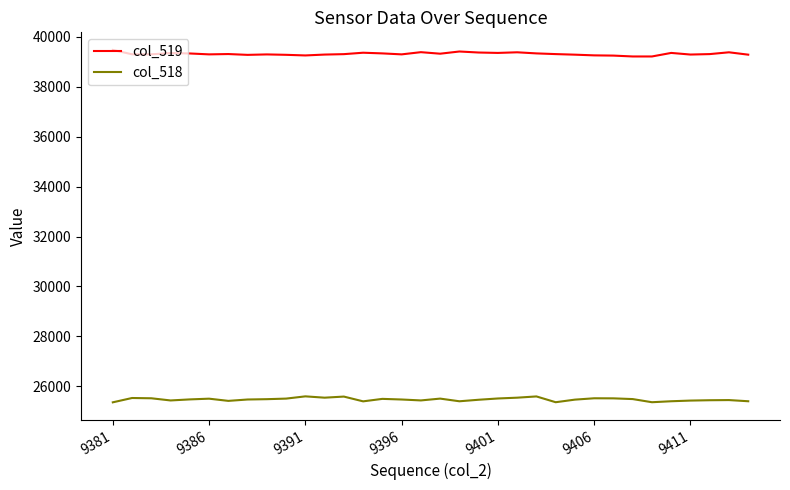

Which series has the largest total across all categories?

col_519